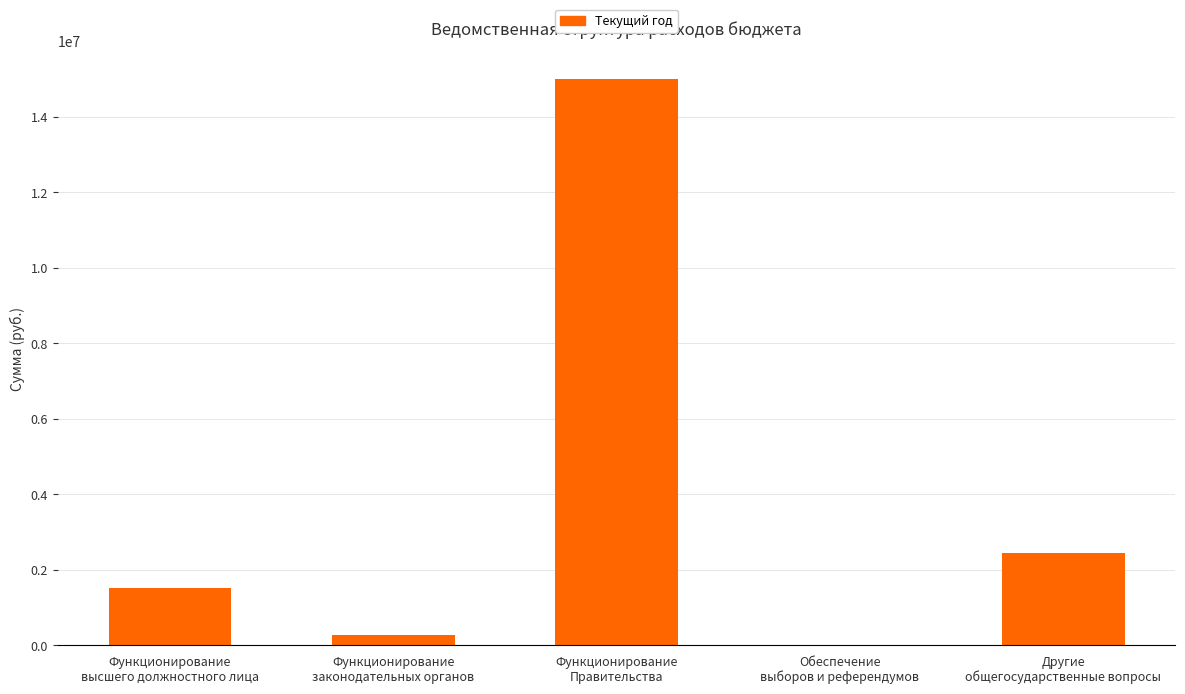

At which label is the value closest to 7498060?

Другие
общегосударственные вопросы